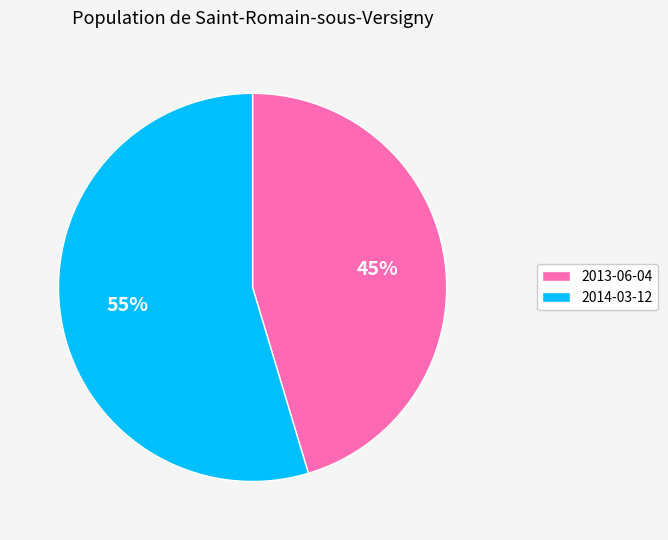

Which category has the biggest portion of the pie?

2014-03-12